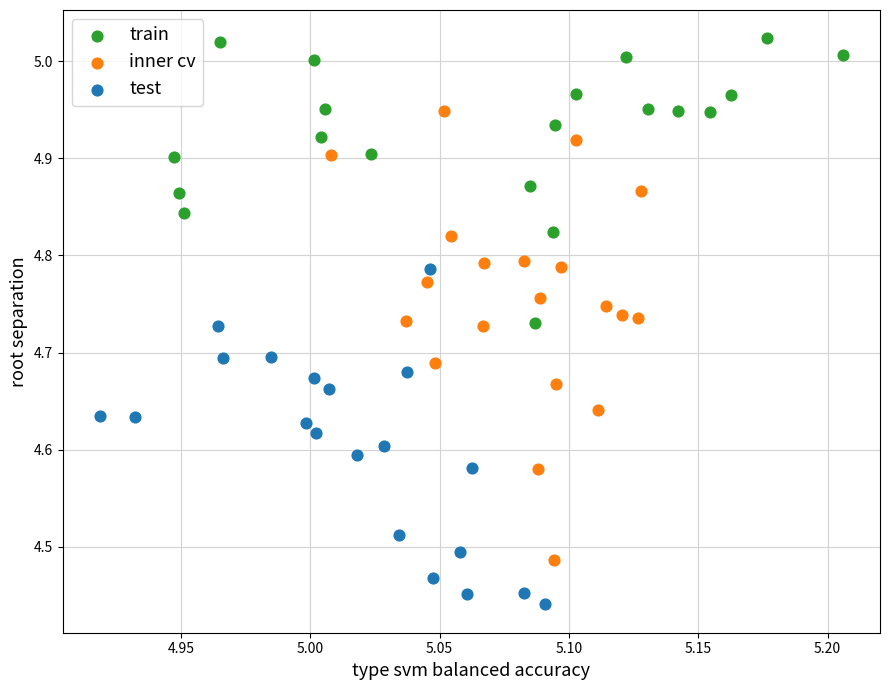

Which series has the widest spread of Y values?

inner cv